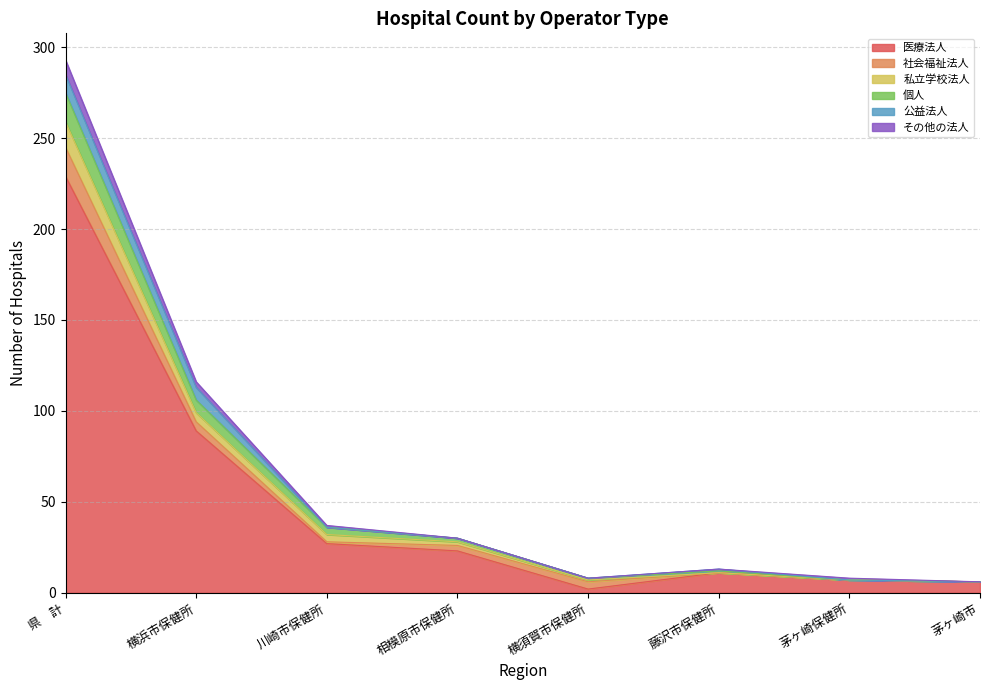

Does the chart display data point markers on the line(s)?

No